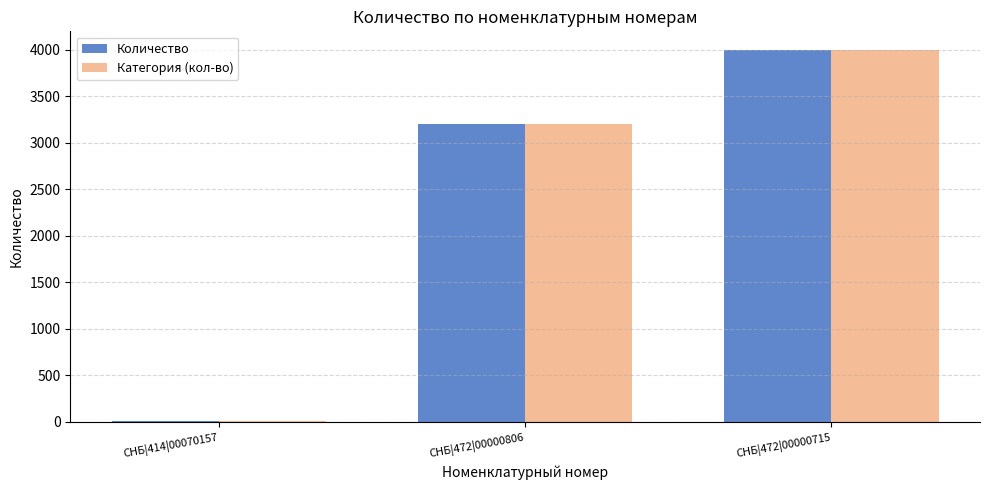

What is the total value across all series at СНБ|472|00000806?

6400